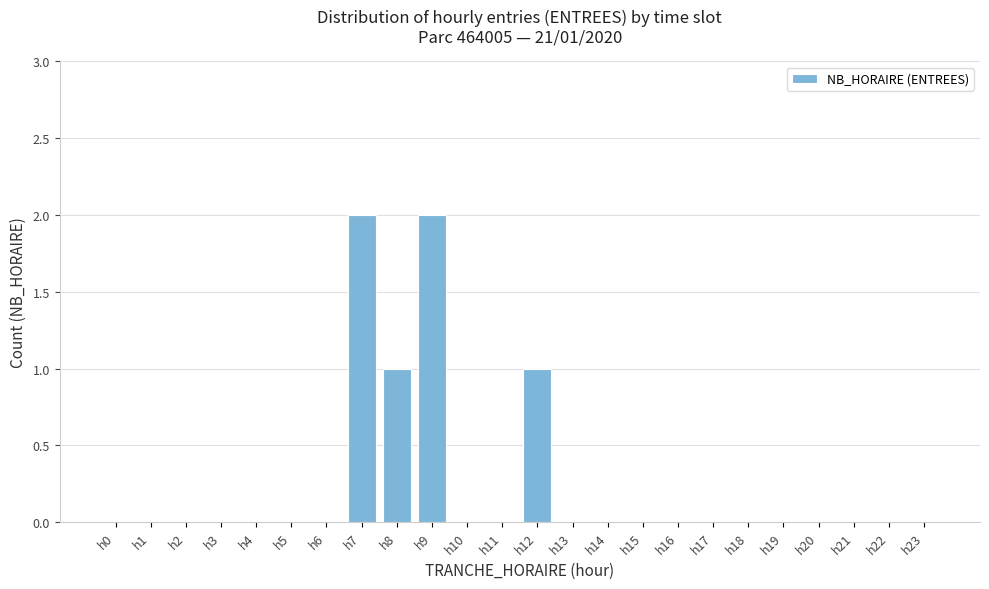

Reading right to left, transcribe all the data shown in this chart.

h23=0	h22=0	h21=0	h20=0	h19=0	h18=0	h17=0	h16=0	h15=0	h14=0	h13=0	h12=1	h11=0	h10=0	h9=2	h8=1	h7=2	h6=0	h5=0	h4=0	h3=0	h2=0	h1=0	h0=0